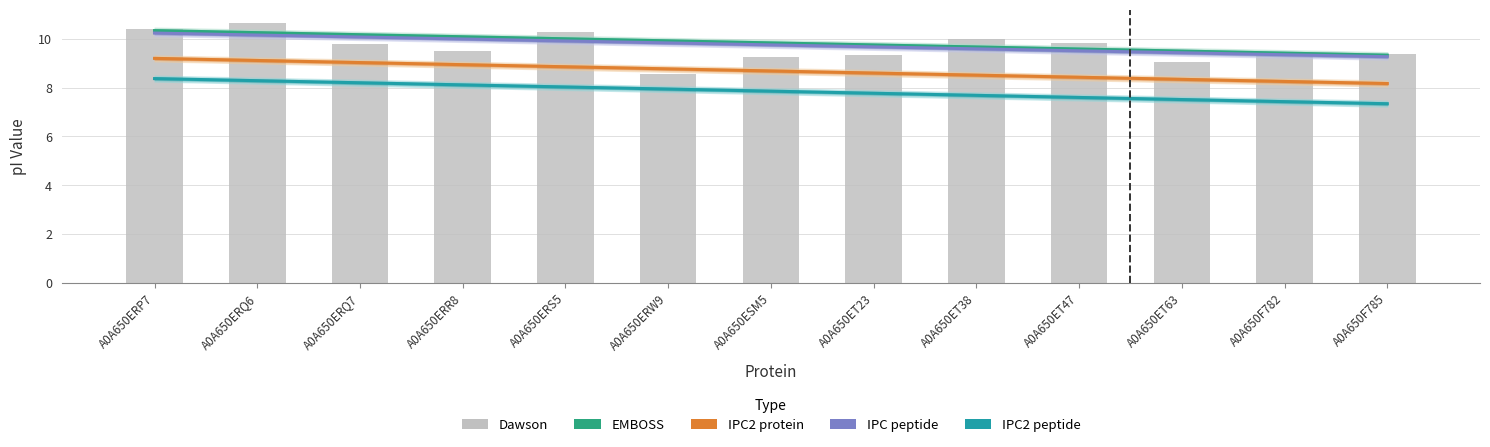

What are all the series names shown in the legend?

EMBOSS, IPC2_protein, IPC_peptide, IPC2_peptide, Dawson